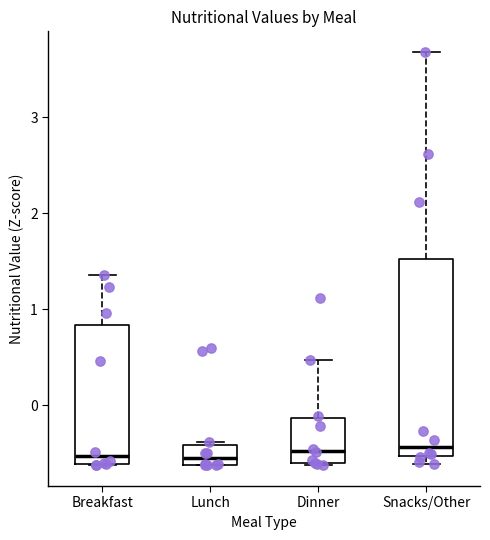

Comparing the boxes themselves (not the whiskers), which one is the tallest?

Snacks/Other